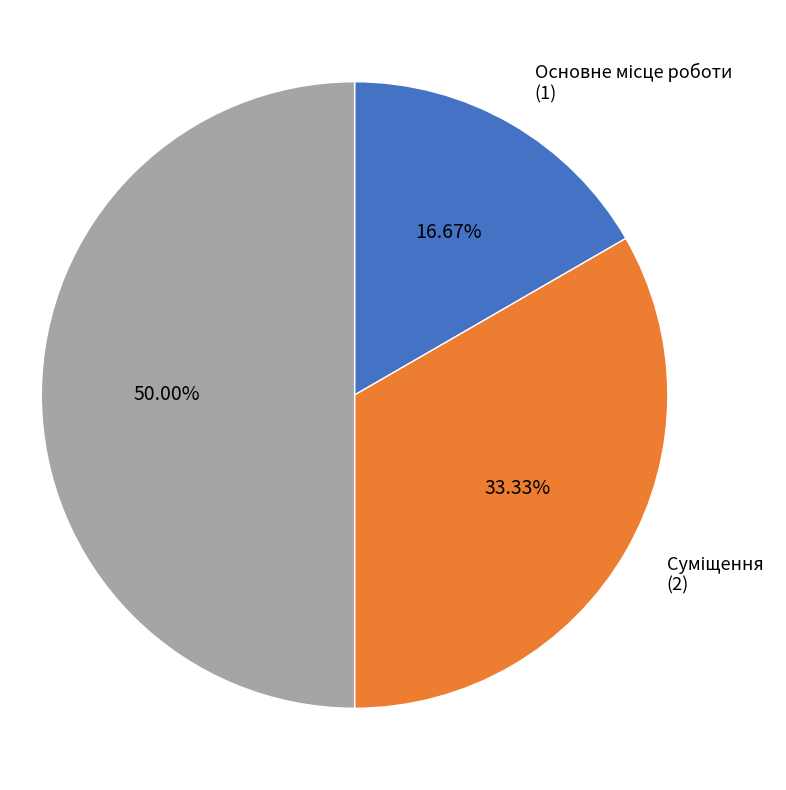

To the nearest percent, what is the average slice percentage?

33%